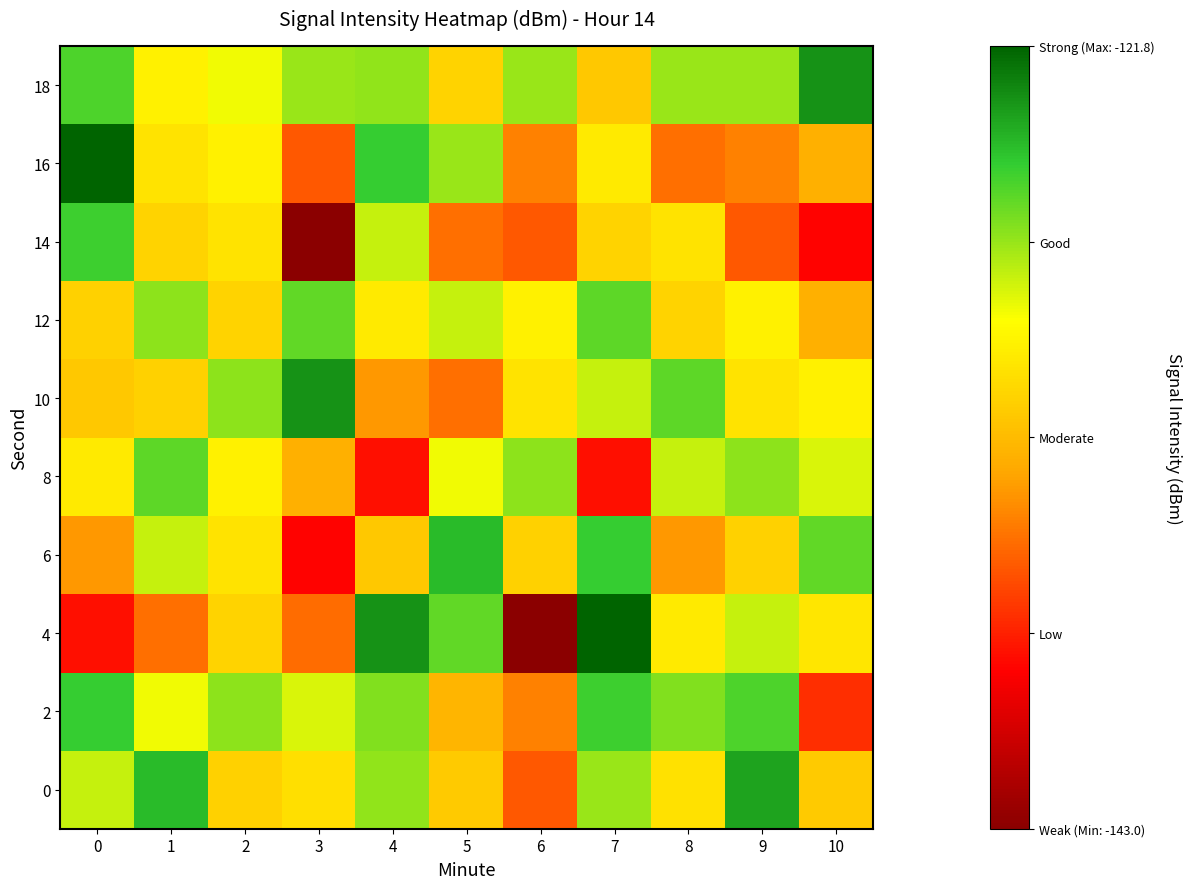

Which category has the highest value across all series?

7